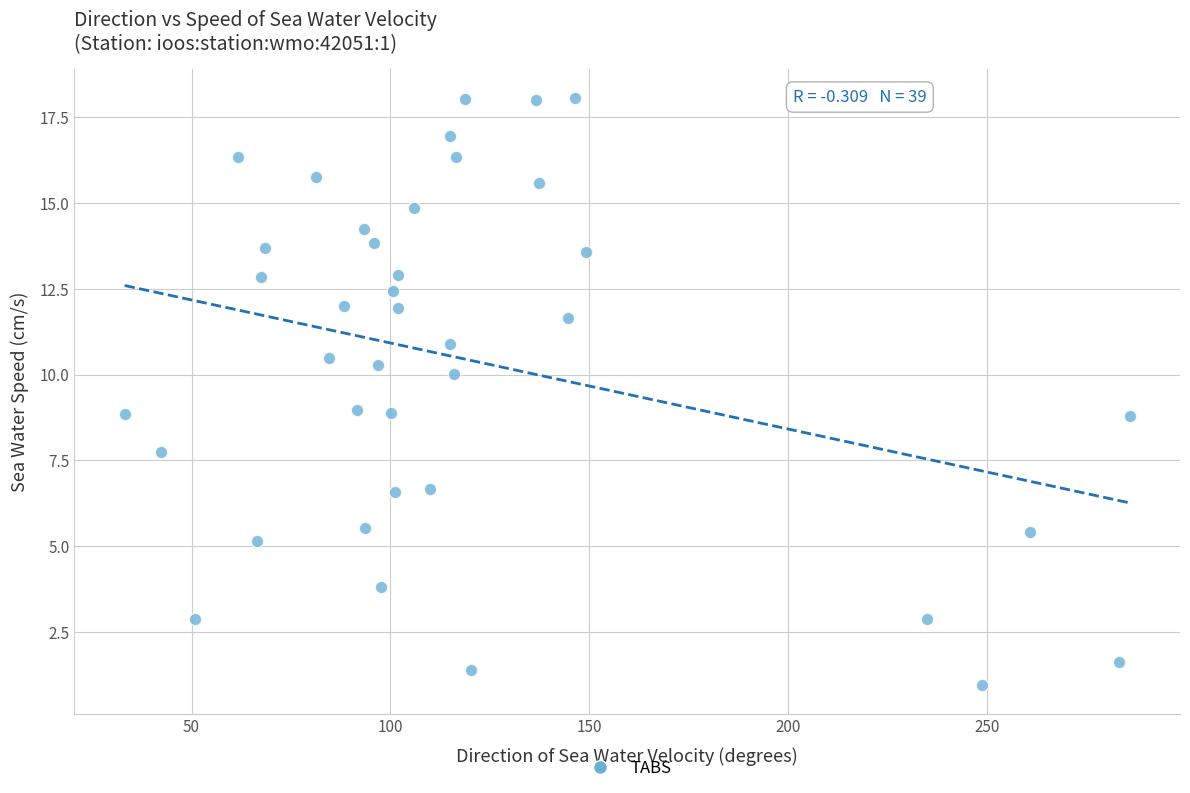

What is the range of Y values (max minus min)?

17.1